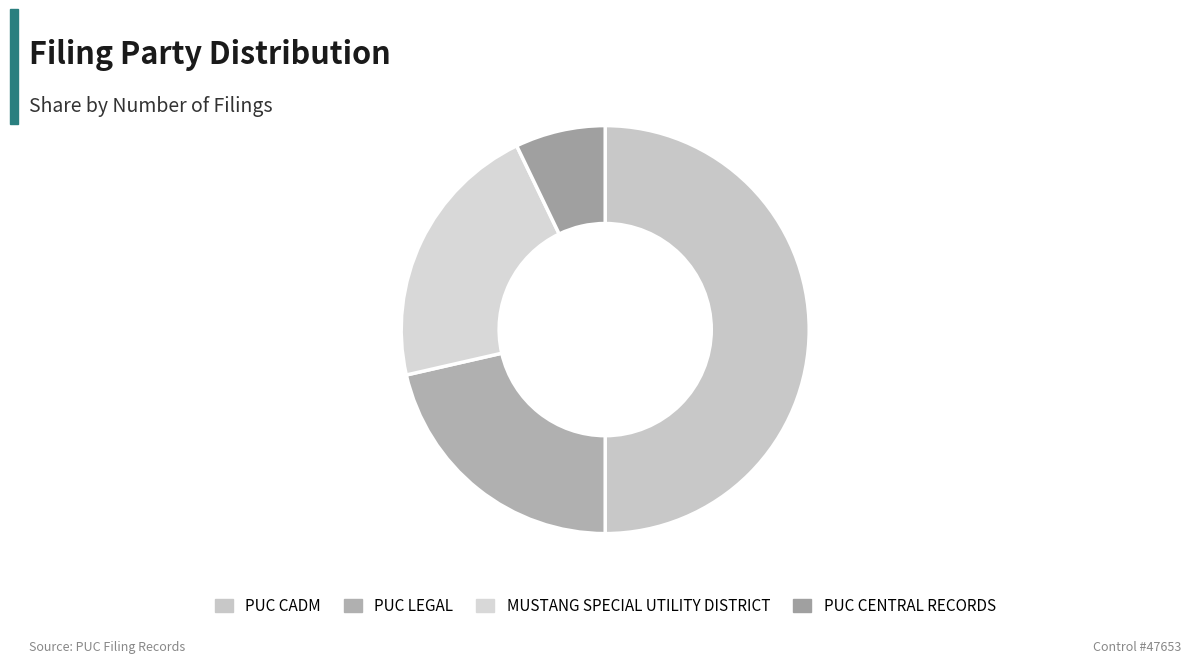

The MUSTANG SPECIAL UTILITY DISTRICT slice represents 21% of the pie. True or false?

True